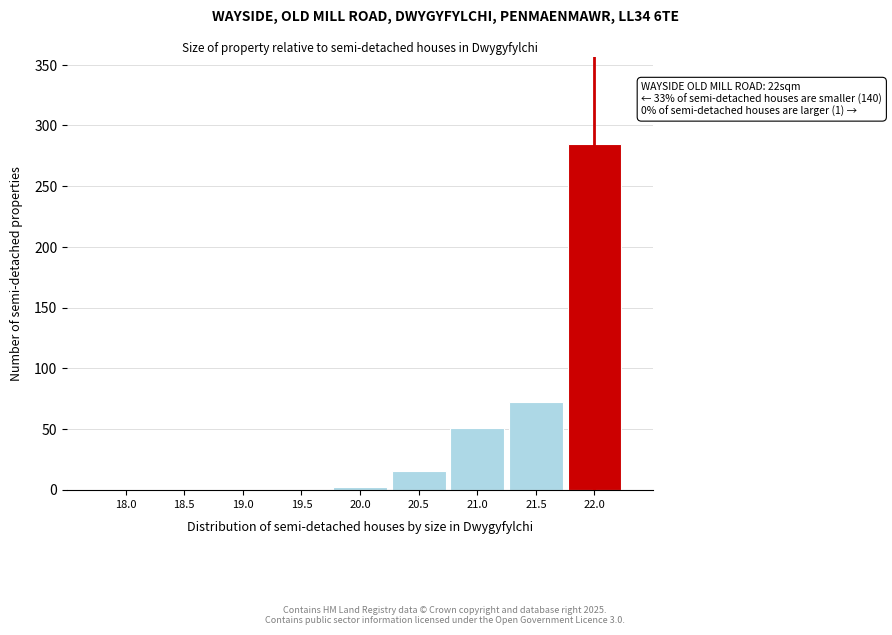

Reading left to right, extract all data points from this chart.

18.0=0	18.5=0	19.0=0	19.5=0	20.0=2	20.5=15	21.0=51	21.5=72	22.0=285